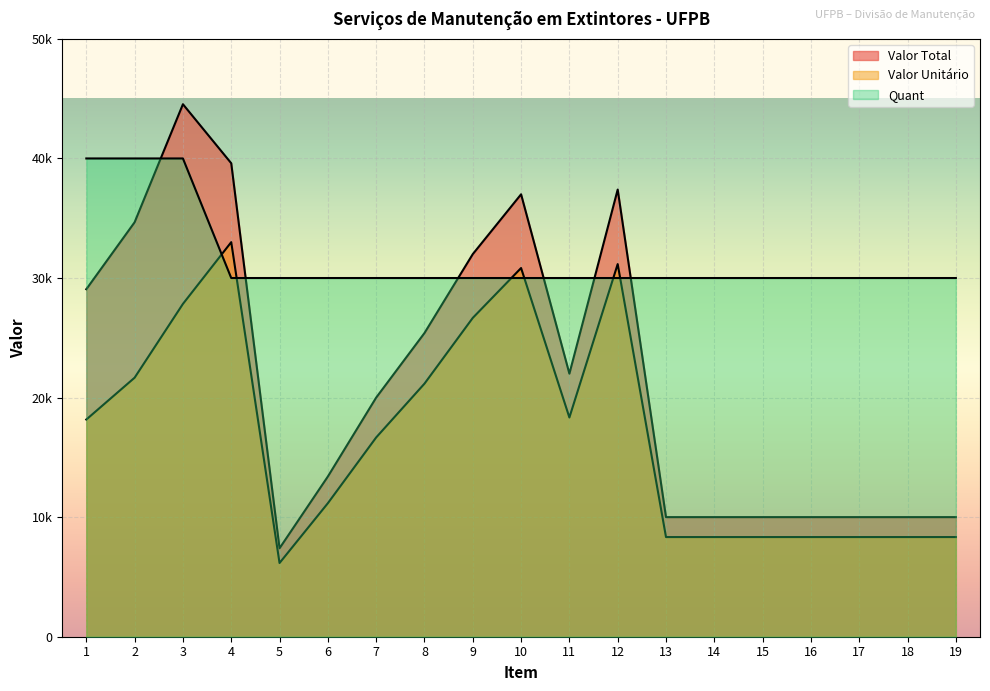

Which has a higher value, 9 or 18?

9